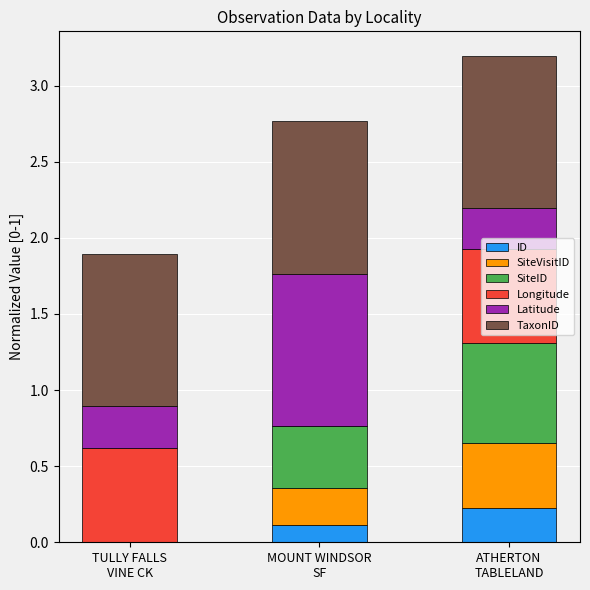

Count the number of data series in this chart.

6